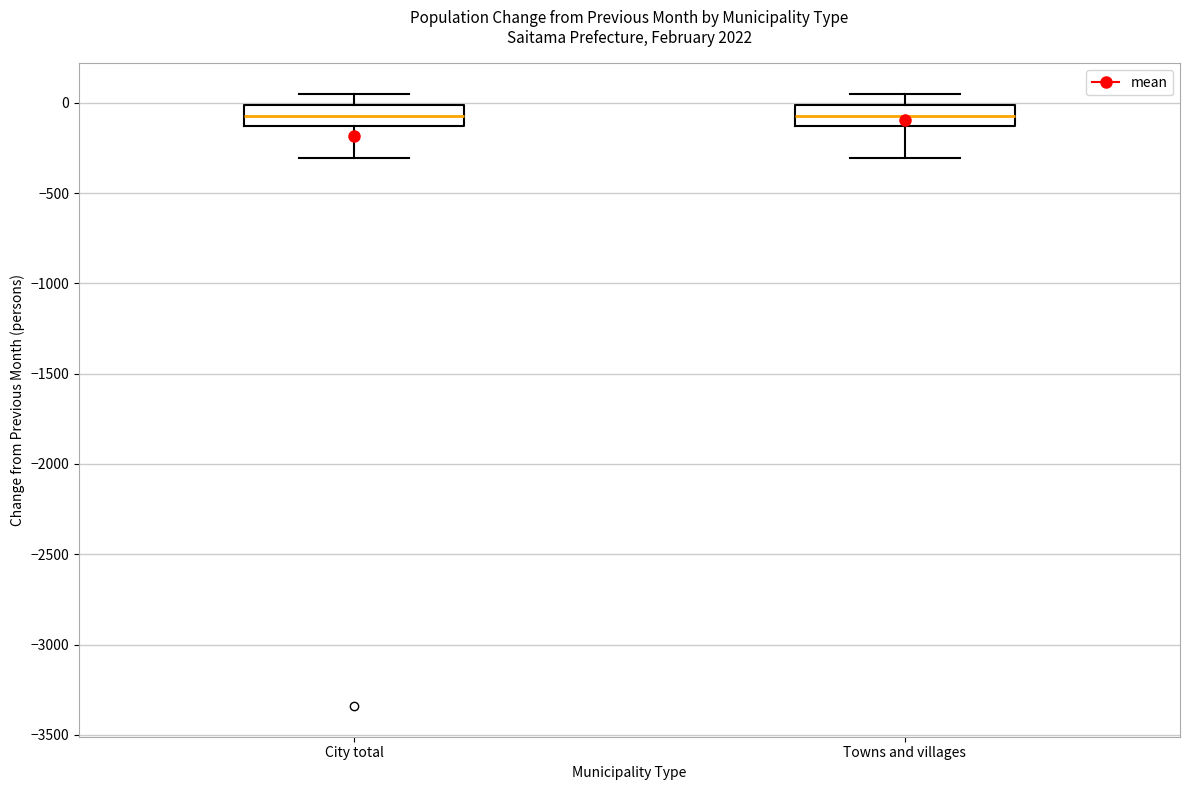

Reading left to right, read every box against the y-axis: the position of its median line, the range the box covers, and the ends of its whiskers. The values are not printed on the chart, so give them approximately, as read against the axis.

City total: median -50, box -150 to 0, whiskers -300 to 50
Towns and villages: median -50, box -150 to 0, whiskers -300 to 50